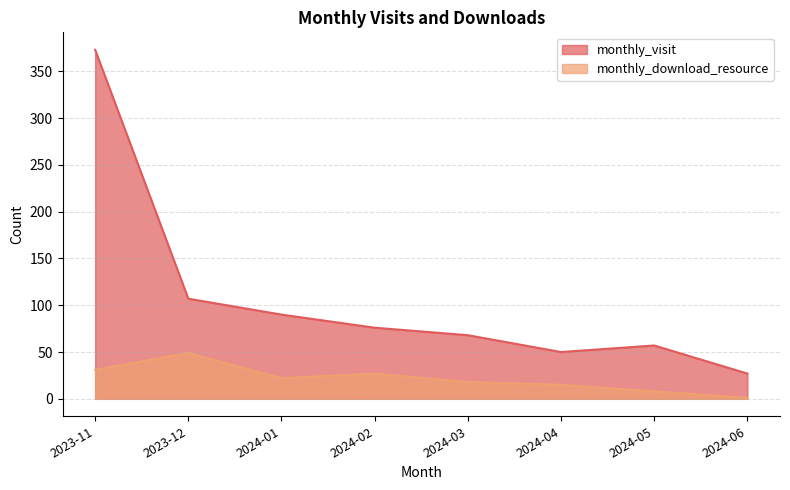

What is the label of the 4th point from the right?

2024-03